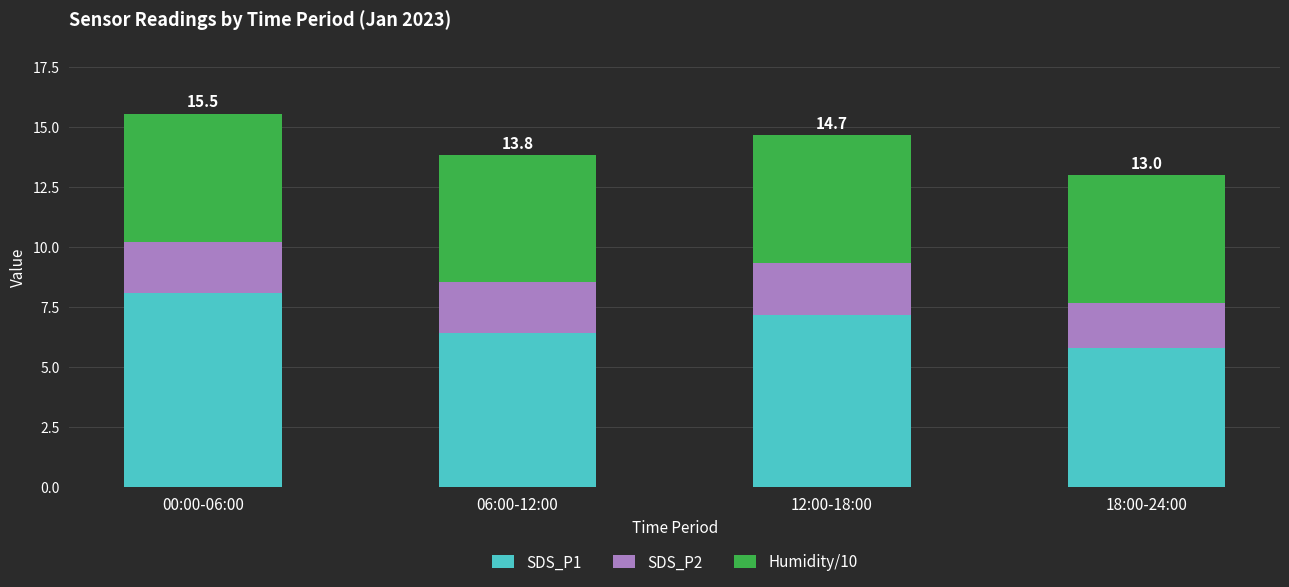

Where does the SDS_P1 series first go above 7?

00:00-06:00